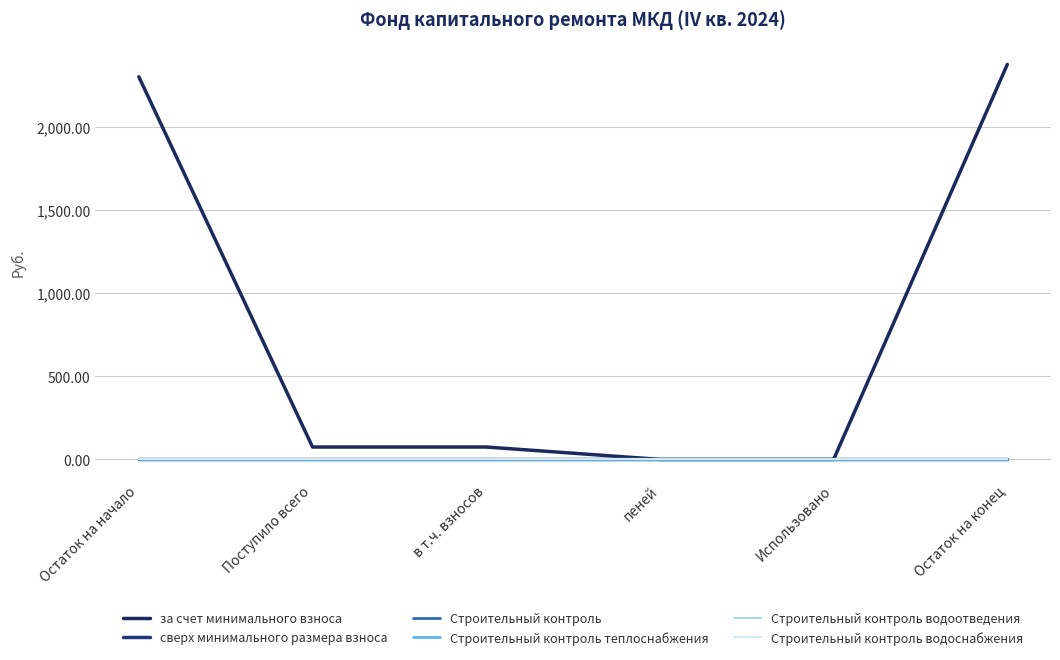

What is the total value across all series at Поступило всего?

74.6